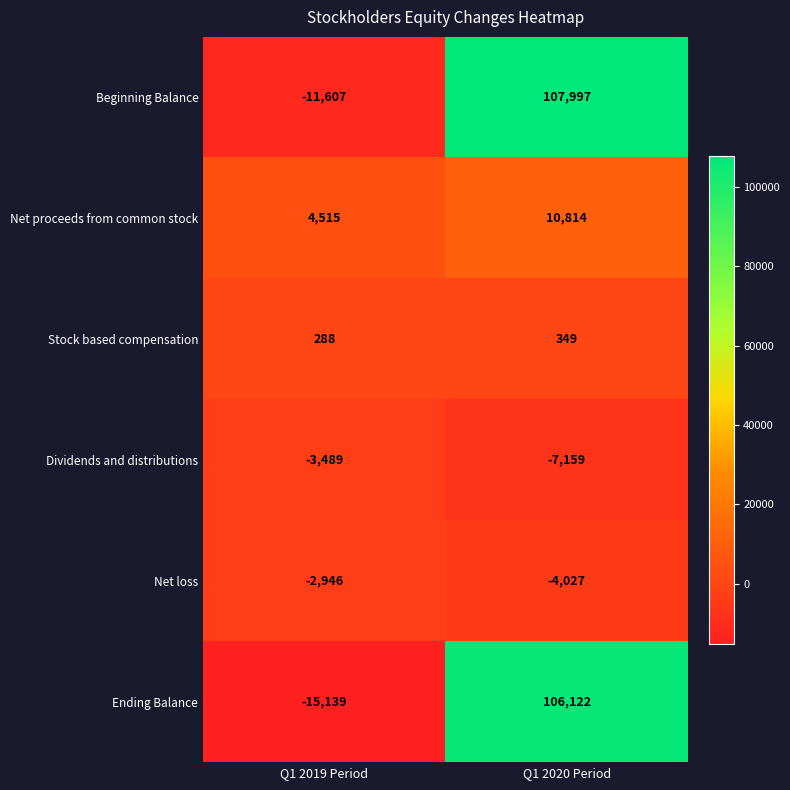

How many data points does each series have?

2